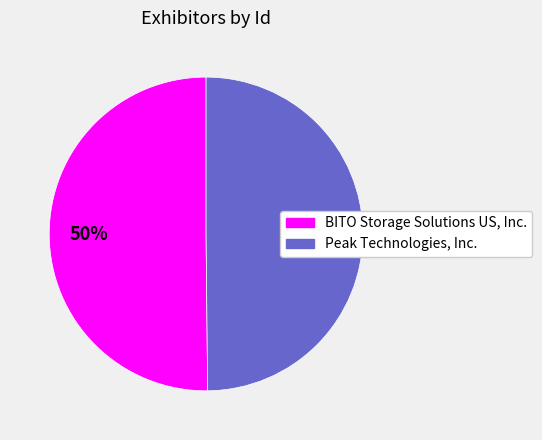

To the nearest percent, what is the average slice percentage?

50%